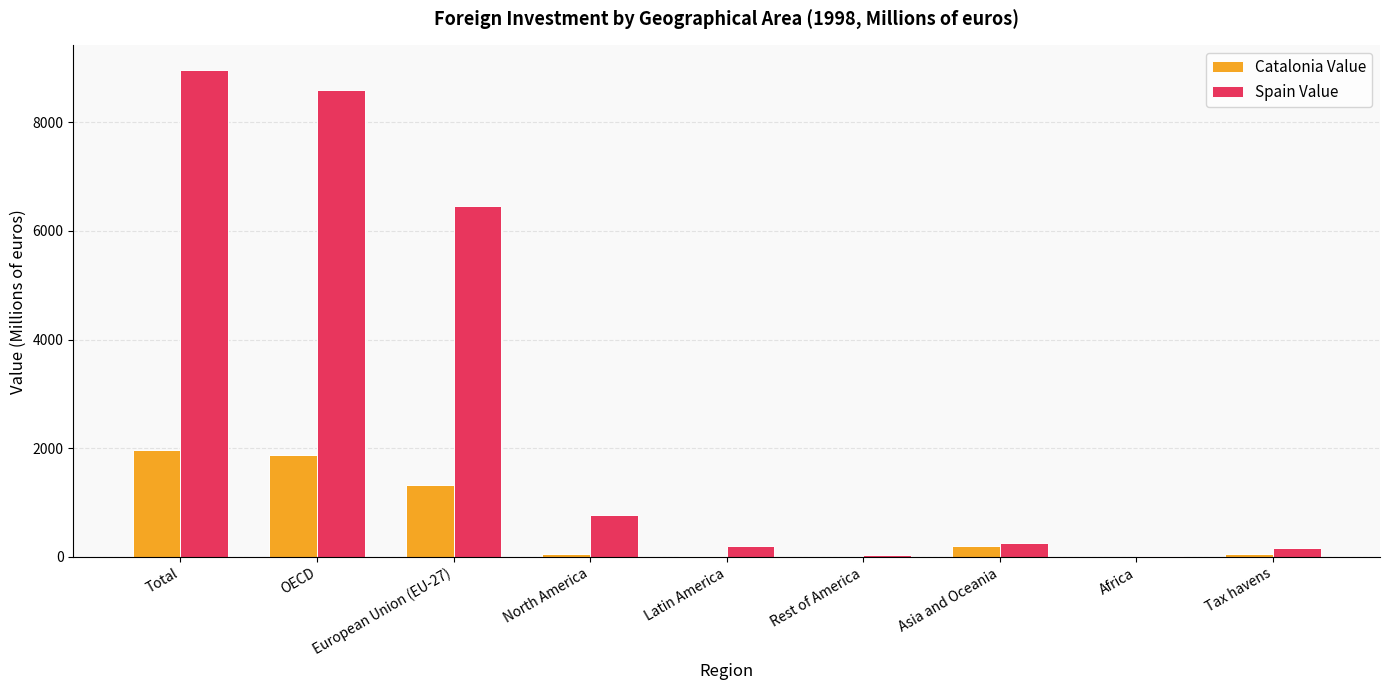

Is the value of Catalonia Value at Rest of America greater than the value of Spain Value at Latin America?

No